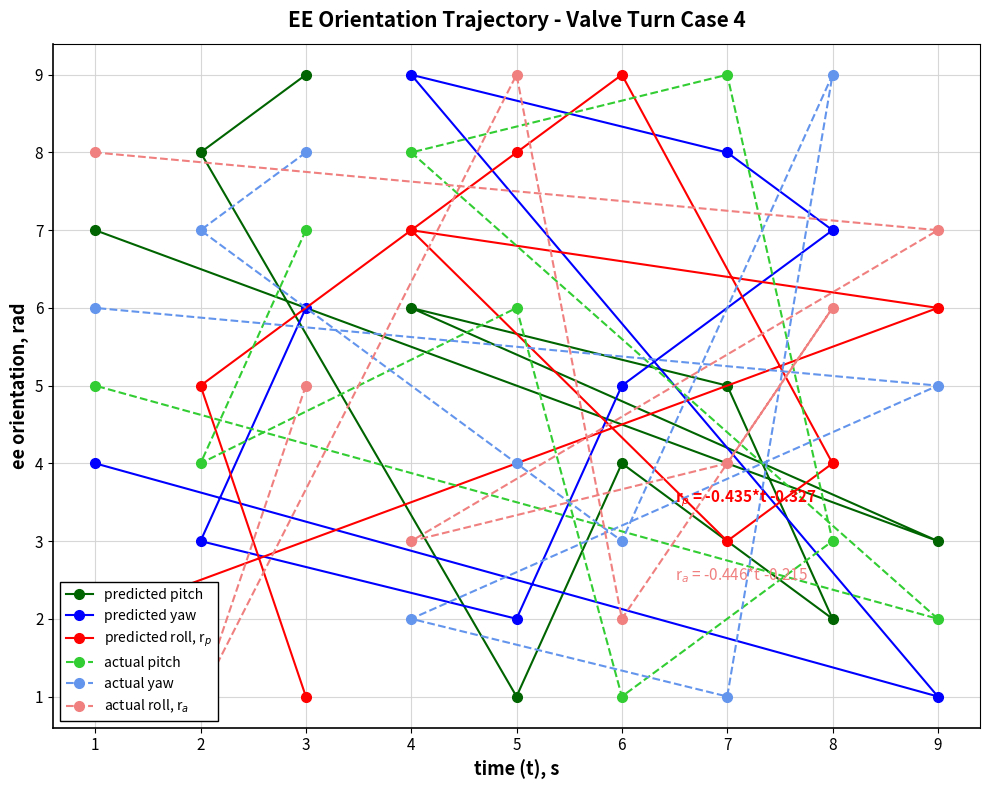

How many series are shown in this chart?

6